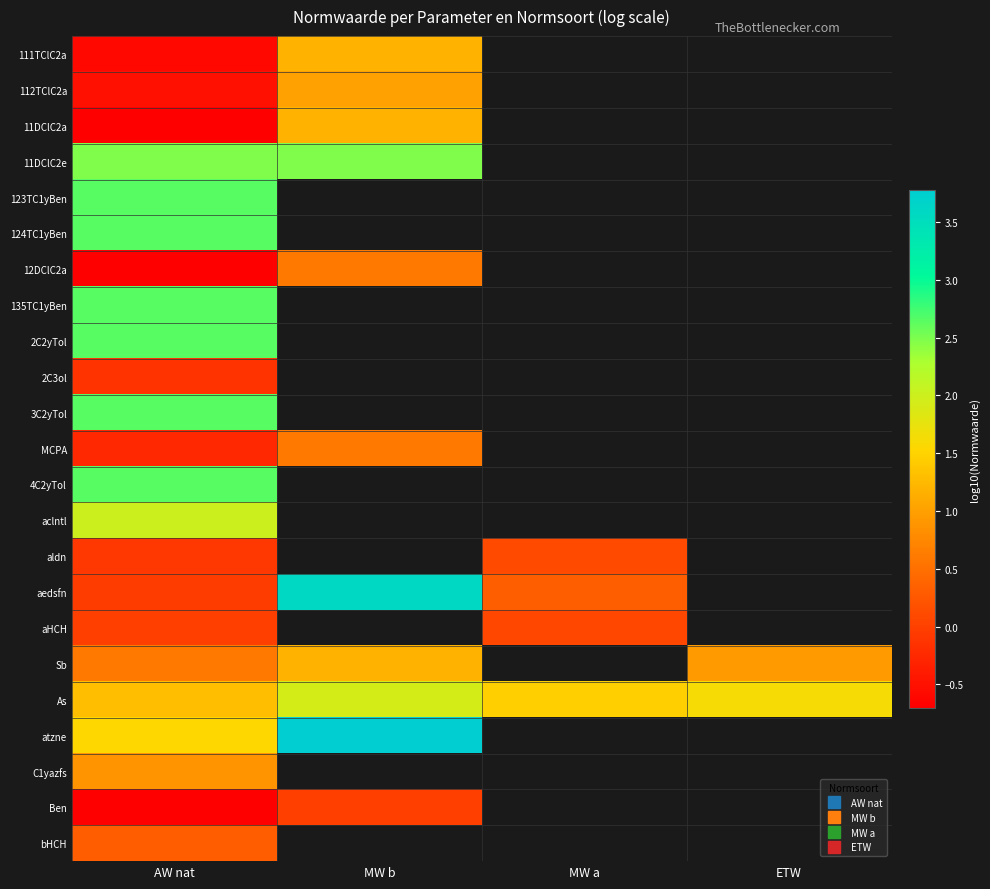

How many positive values does the 123TC1yBen series have?

1